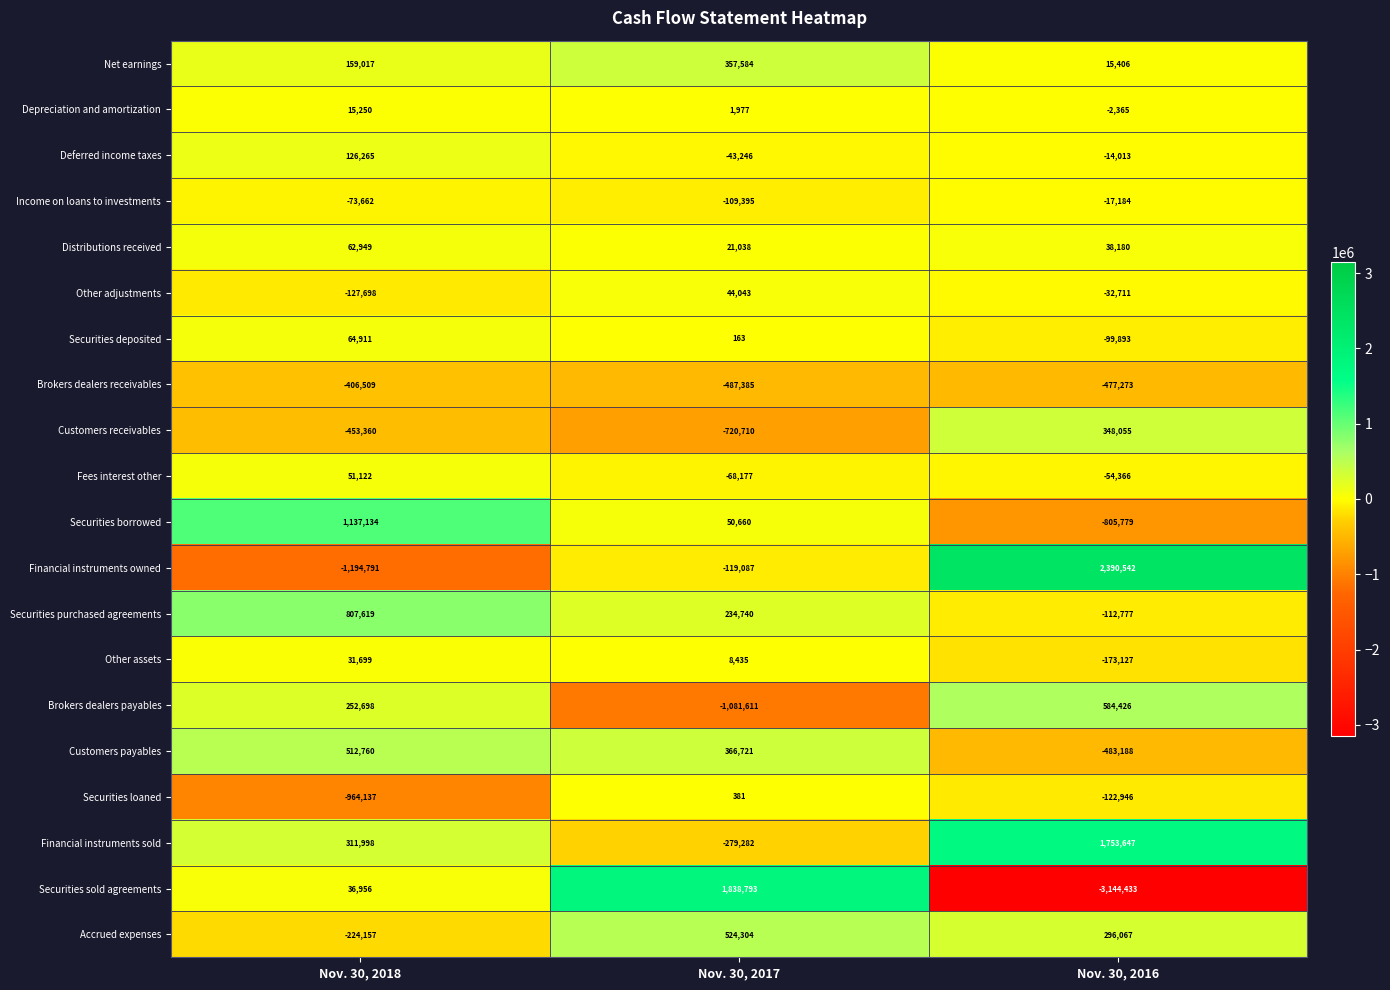

Where does the Securities purchased agreements series first go above 234740?

Nov. 30, 2018